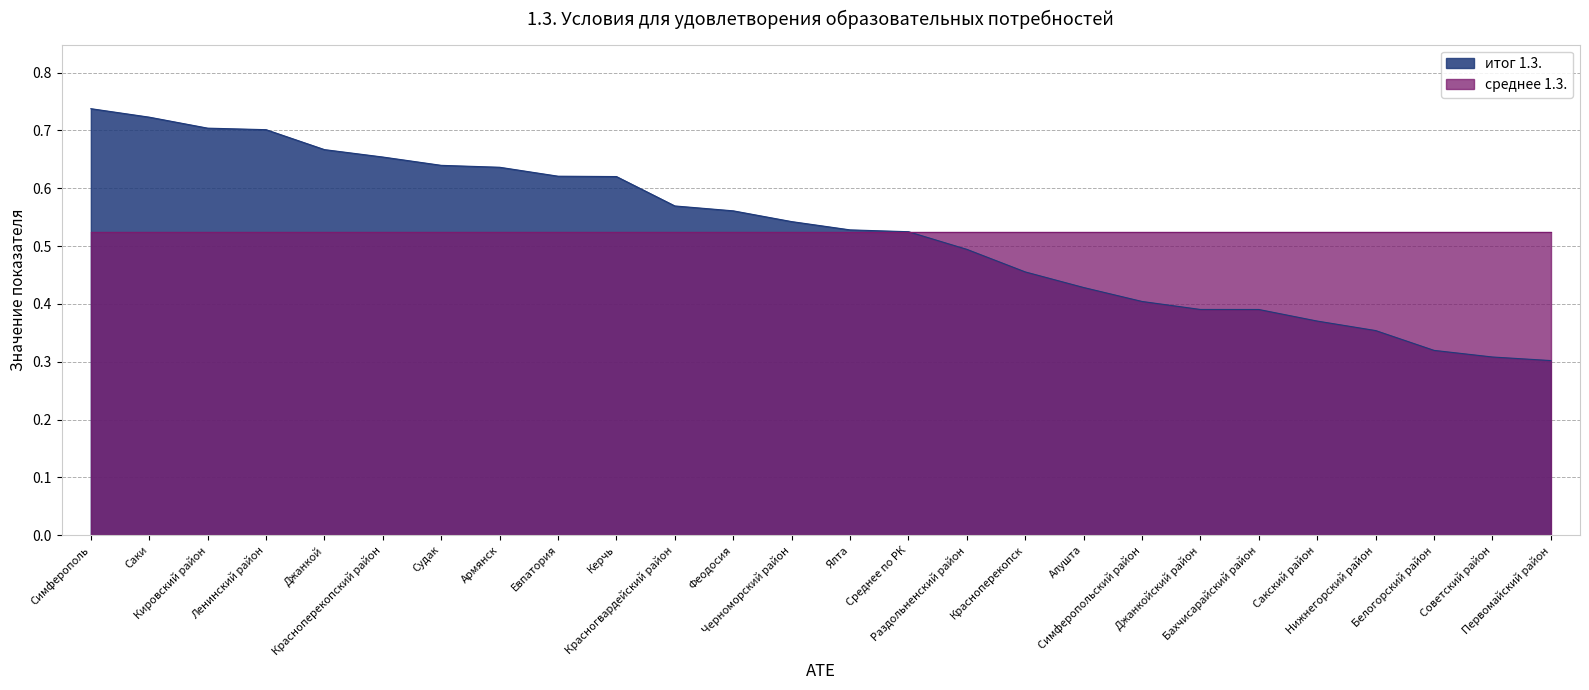

What is the change in value from Керчь to Нижнегорский район?

-0.3